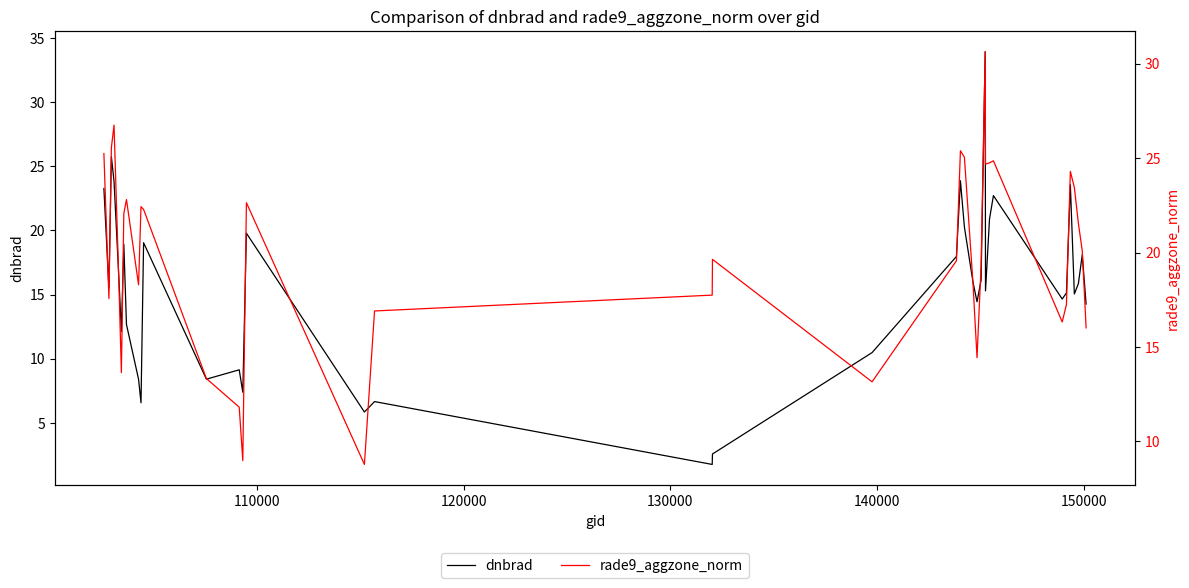

What is the maximum value for dnbrad?

33.9